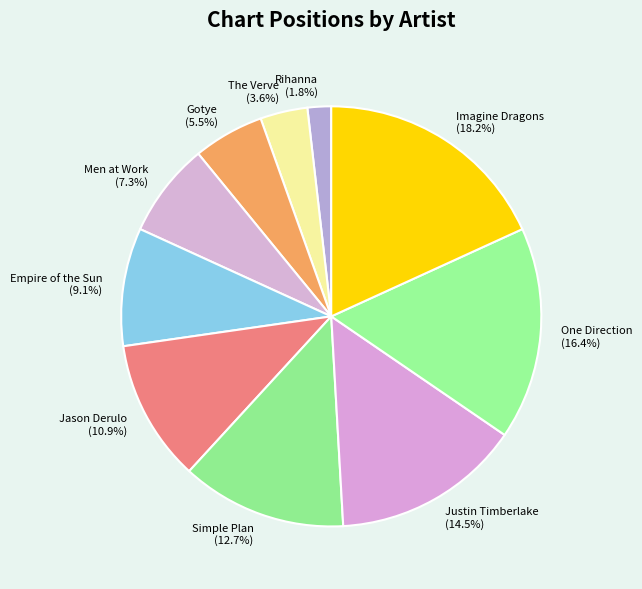

To the nearest percent, what percentage of the pie is The Verve?

4%